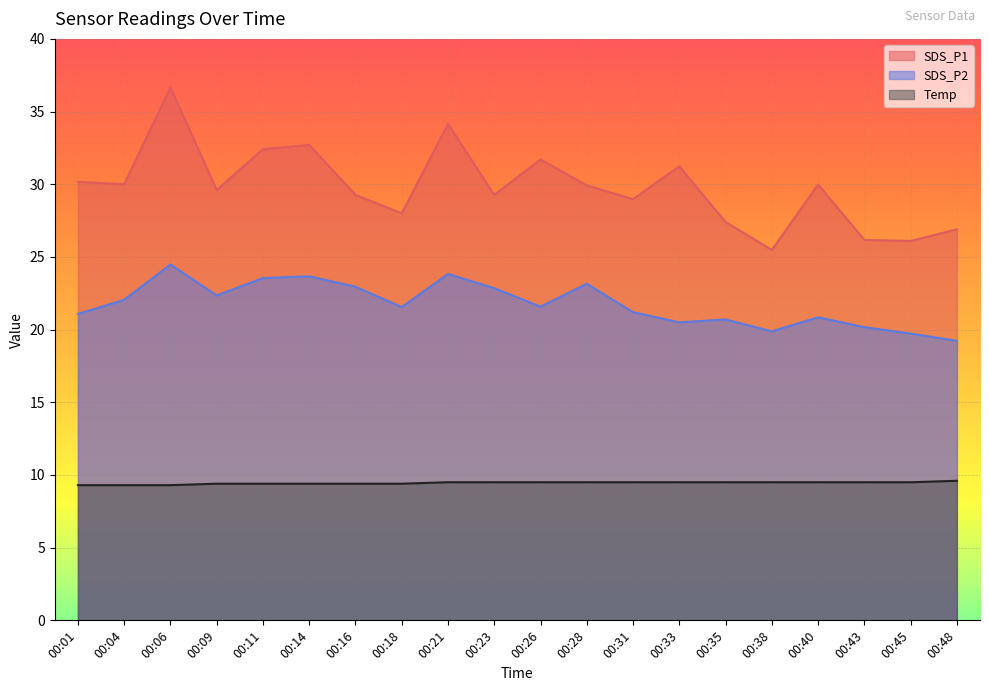

Which series has the largest total across all categories?

SDS_P1